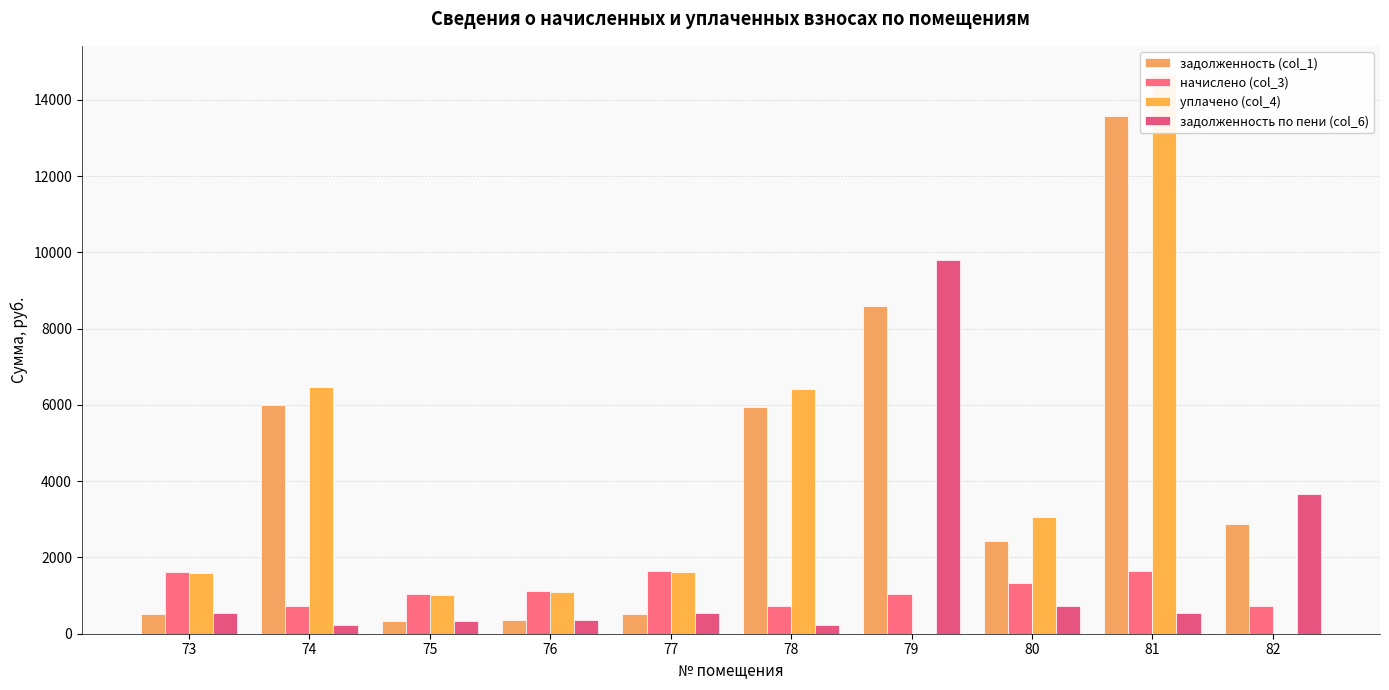

Reading left to right, transcribe all the data shown in this chart.

задолженность (col_1): 73=518.2	74=5989.8	75=329.8	76=354.7	77=521.6	78=5936.2	79=8582.4	80=2444.1	81=13588.8	82=2867.8
начислено (col_3): 73=1622.2	74=723.6	75=1032.5	76=1110.2	77=1633.0	78=717.1	79=1036.8	80=1324.1	81=1641.6	82=723.6
уплачено (col_4): 73=1599.6	74=6472.2	75=1018.1	76=1094.8	77=1610.3	78=6414.2	79=0.0	80=3061.0	81=14683.2	82=0.0
задолженность по пени (col_6): 73=540.7	74=241.2	75=344.2	76=370.1	77=544.3	78=239.0	79=9804.7	80=722.9	81=547.2	82=3666.7